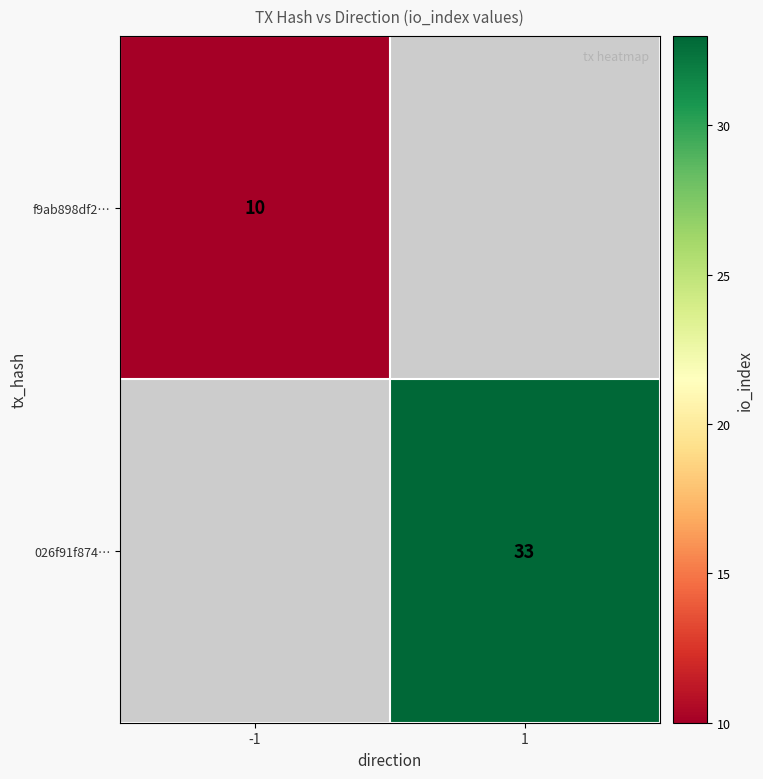

True or false: 026f91f874… has a value of 15 at 1.

False